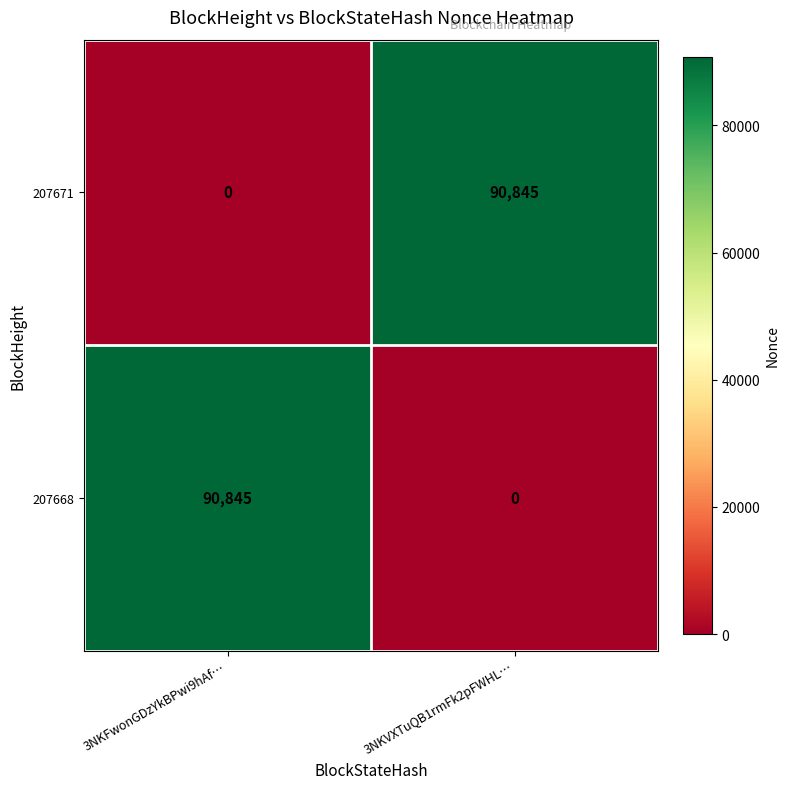

True or false: 207668 has a value of 90845 at 3NKFwonGDzYkBPwi9hAf….

True